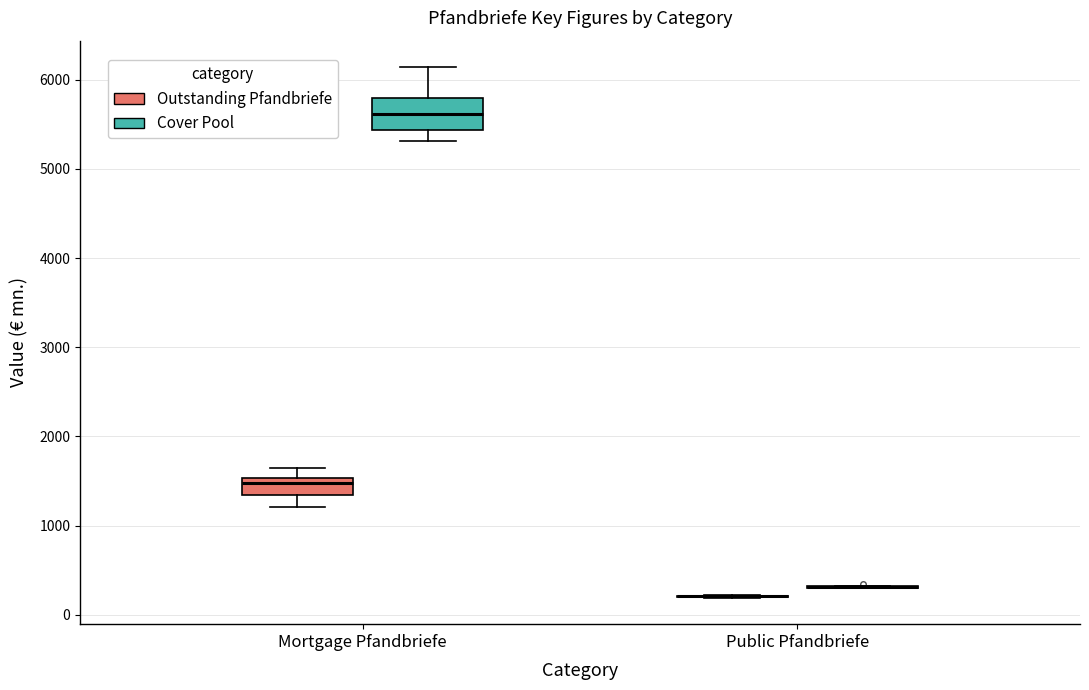

Reading left to right, read every box against the y-axis: the position of its median line, the range the box covers, and the ends of its whiskers. The values are not printed on the chart, so give them approximately, as read against the axis.

Mortgage Pfandbriefe (Outstanding Pfandbriefe): median 1500 (just below the box's upper edge), box 1300 to 1500, whiskers 1200 to 1600
Mortgage Pfandbriefe (Cover Pool): median 5600, box 5400 to 5800, whiskers 5300 to 6100
Public Pfandbriefe (Outstanding Pfandbriefe): box collapsed to a line at 200, whiskers 200 to 200
Public Pfandbriefe (Cover Pool): box collapsed to a line at 300, whiskers 300 to 300